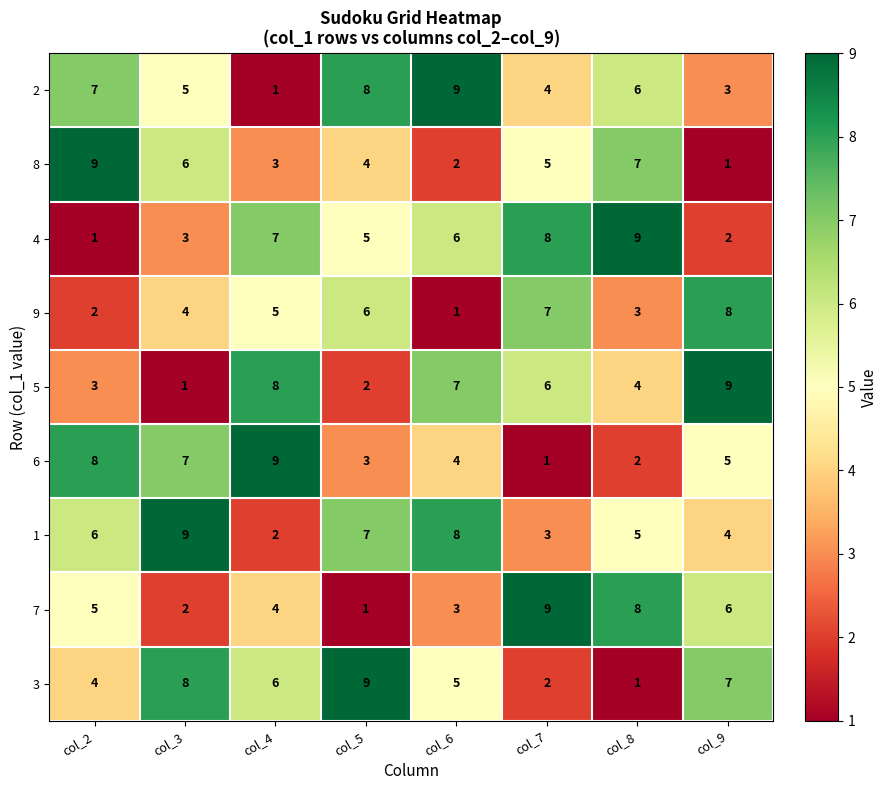

Is it true that 9 equals 10 at col_7?

False